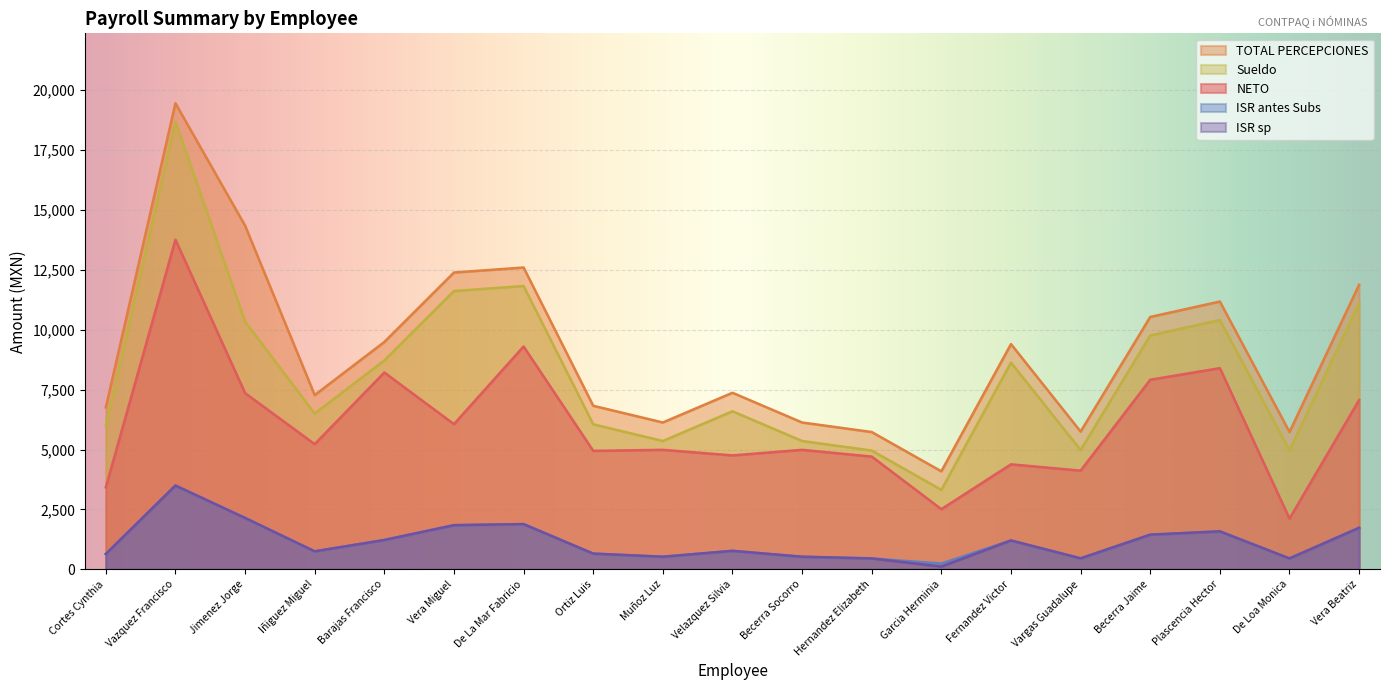

Rank the series at De Loa Monica from highest to lowest value.

TOTAL PERCEPCIONES, Sueldo, NETO, ISR antes Subs, ISR sp